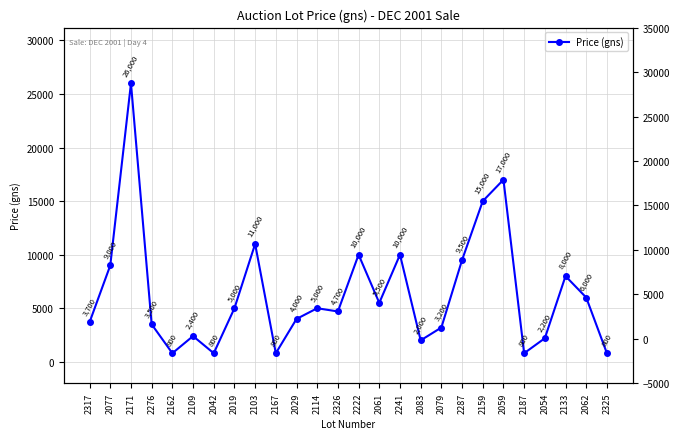

Is this an area chart (filled region under the line)?

No